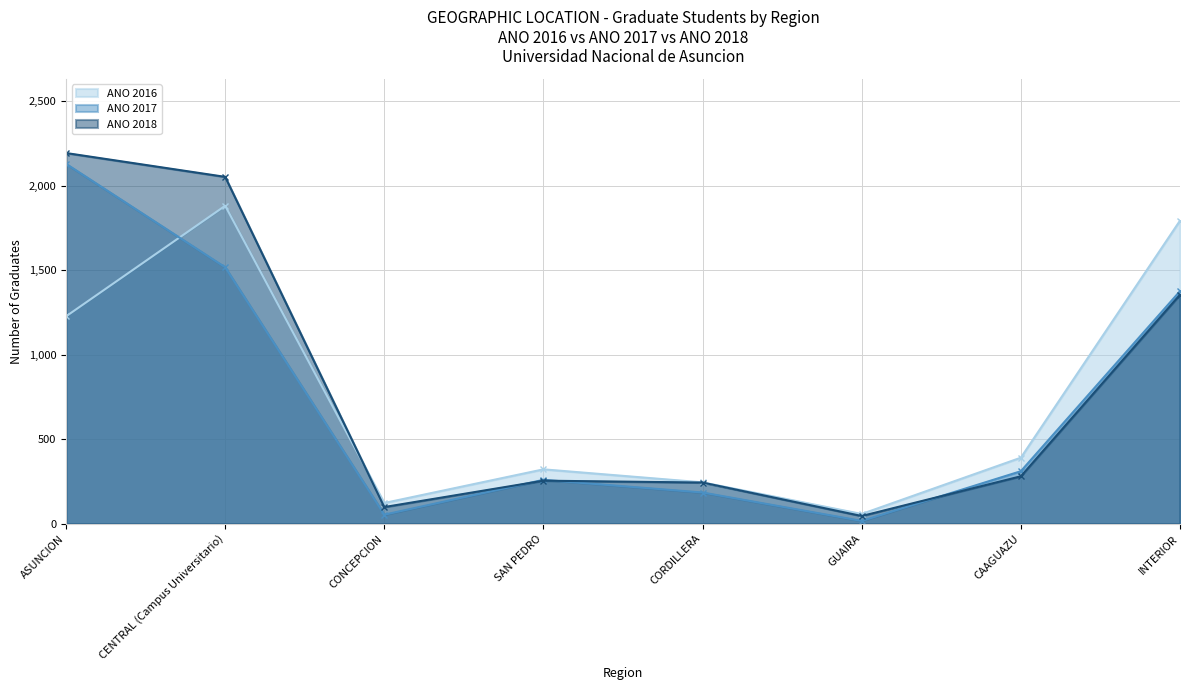

Is it true that ANO 2018 equals 147 at CAAGUAZU?

False